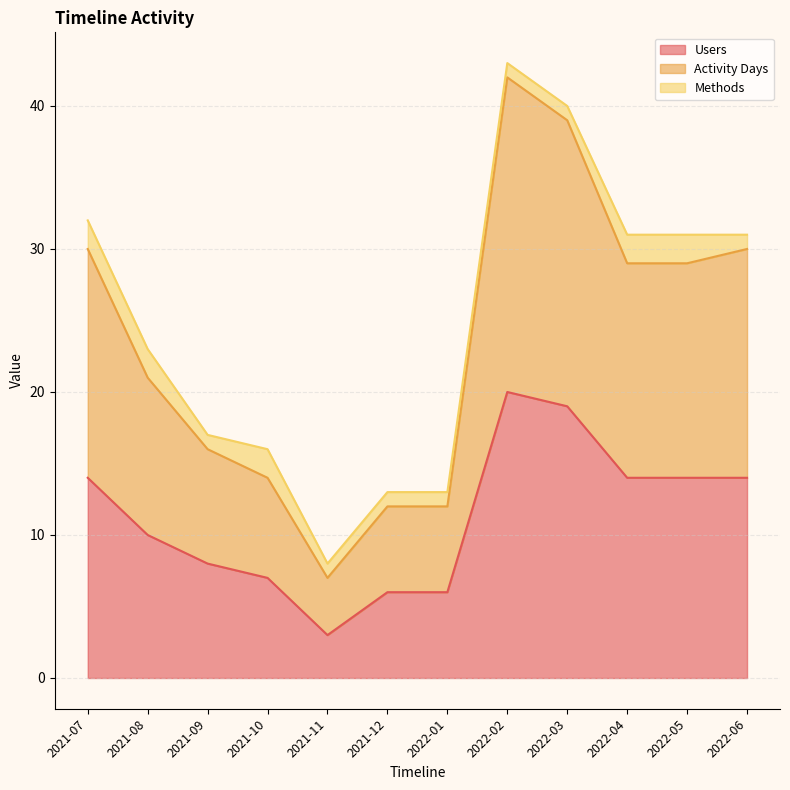

True or false: Activity Days and Users cross at least once.

False